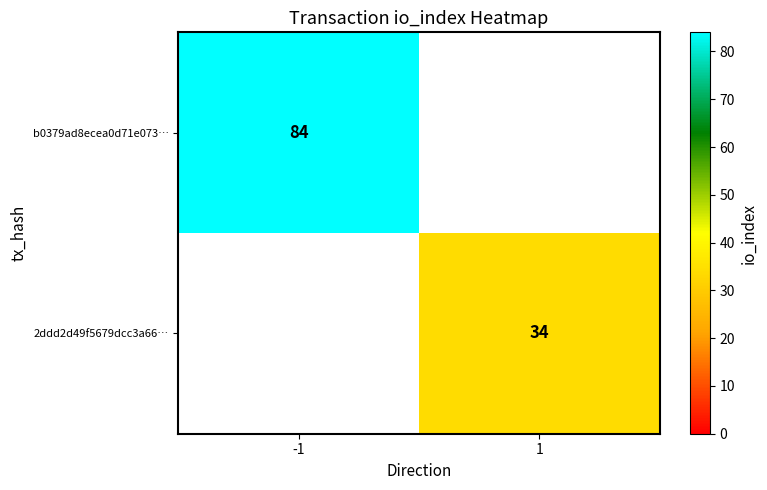

True or false: b0379ad8ecea0d71e073… has a value of 84 at -1.

True